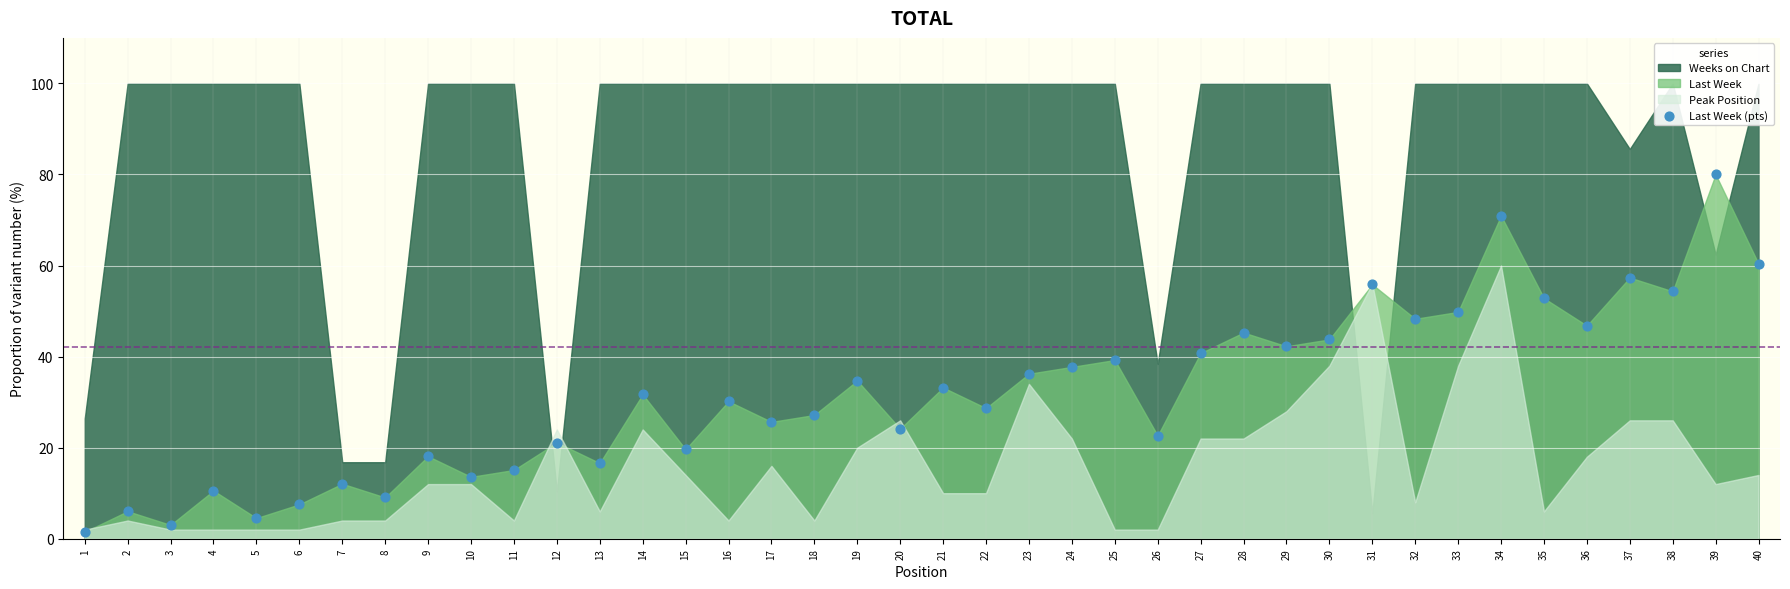

What is the range of Y values (max minus min)?

78.5